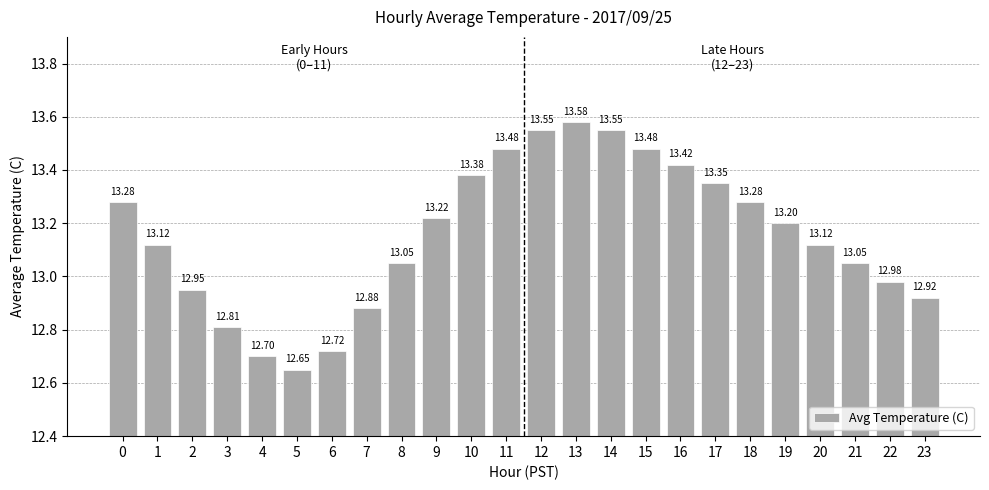

Is it true that the value at 20 is 21.1?

False